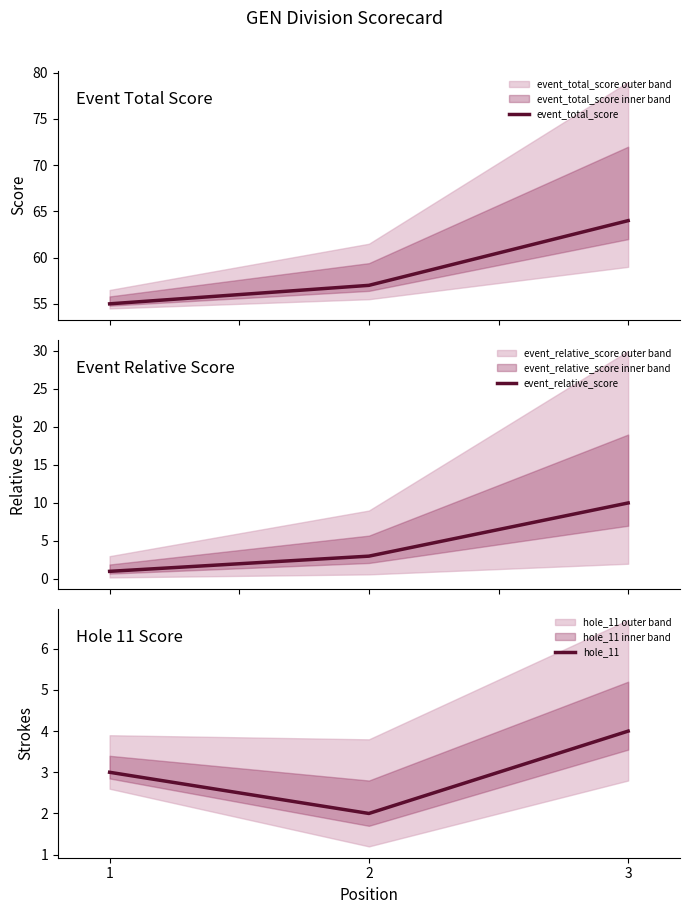

How many series are shown in this chart?

3